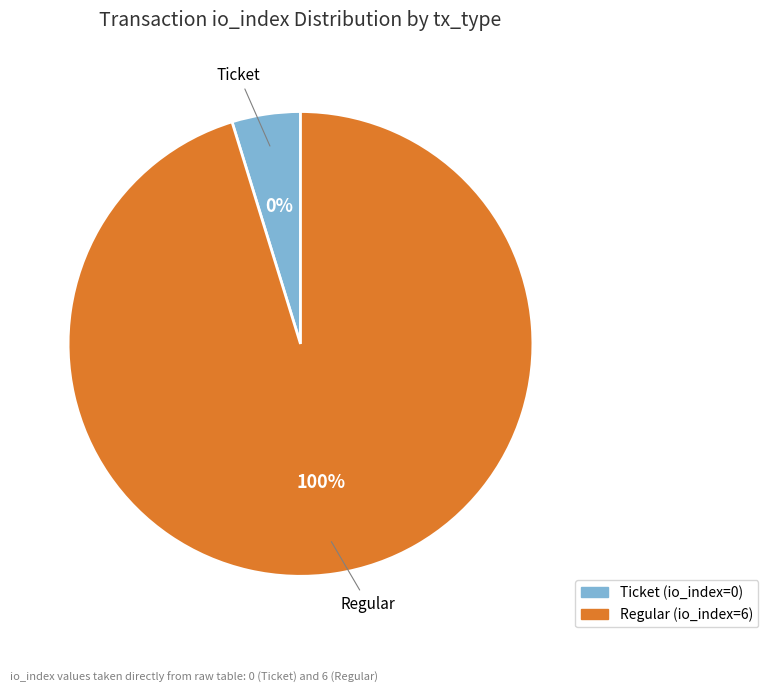

Which has a higher value, Ticket (io_index=0) or Regular (io_index=6)?

Regular (io_index=6)